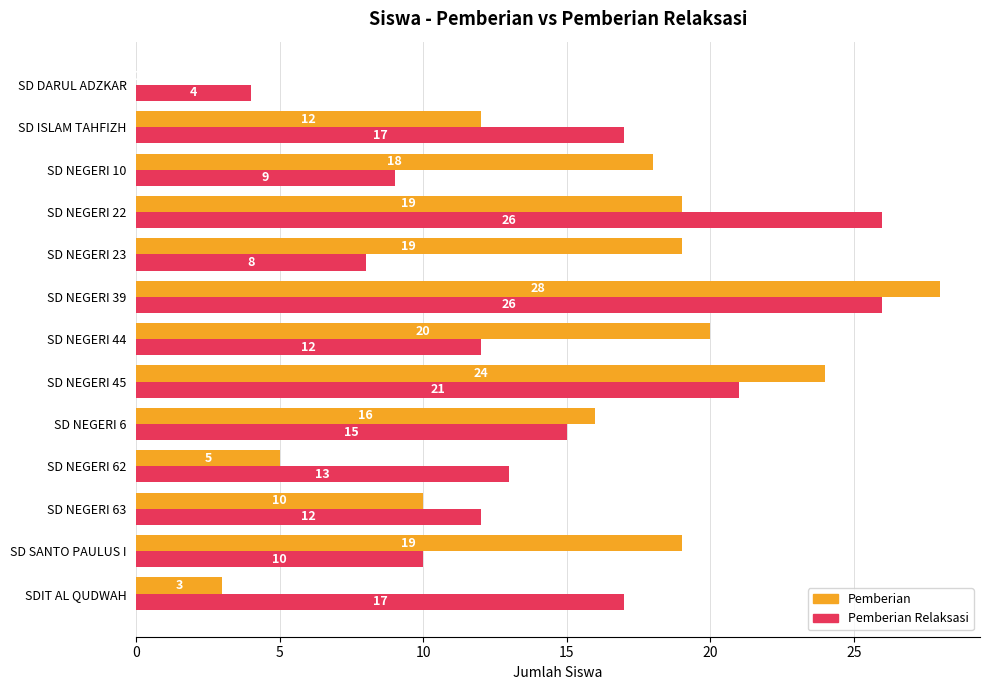

What is the average value of the Pemberian Relaksasi series?

15